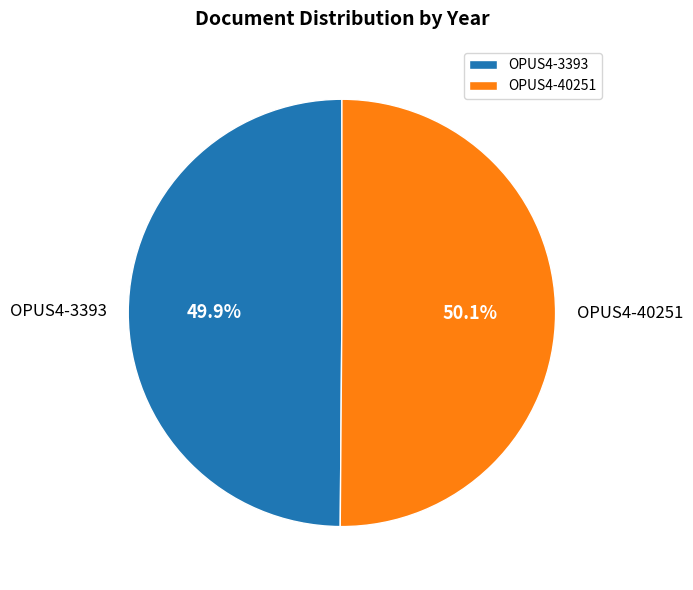

What percentage is the OPUS4-40251 slice, to the nearest percent?

50%